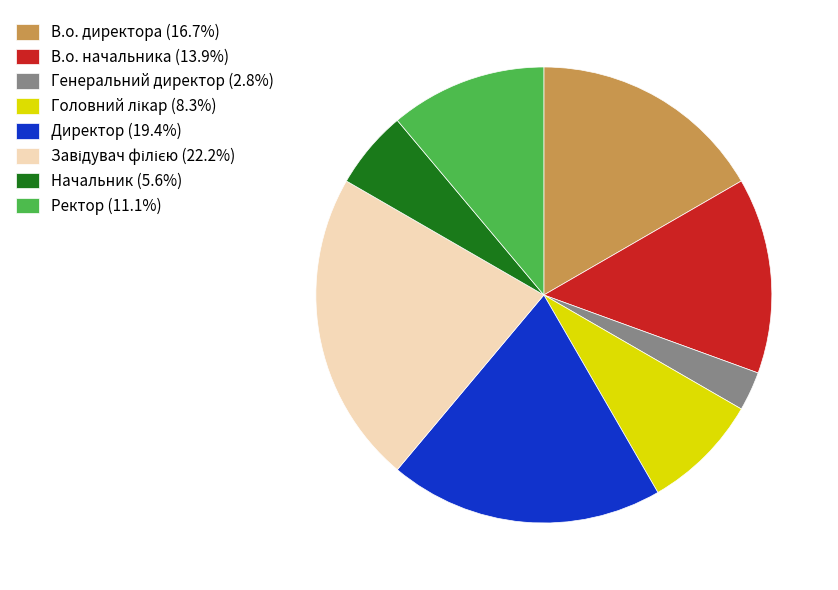

Approximately how many times larger is the value at В.о. начальника compared to Директор?

0.7